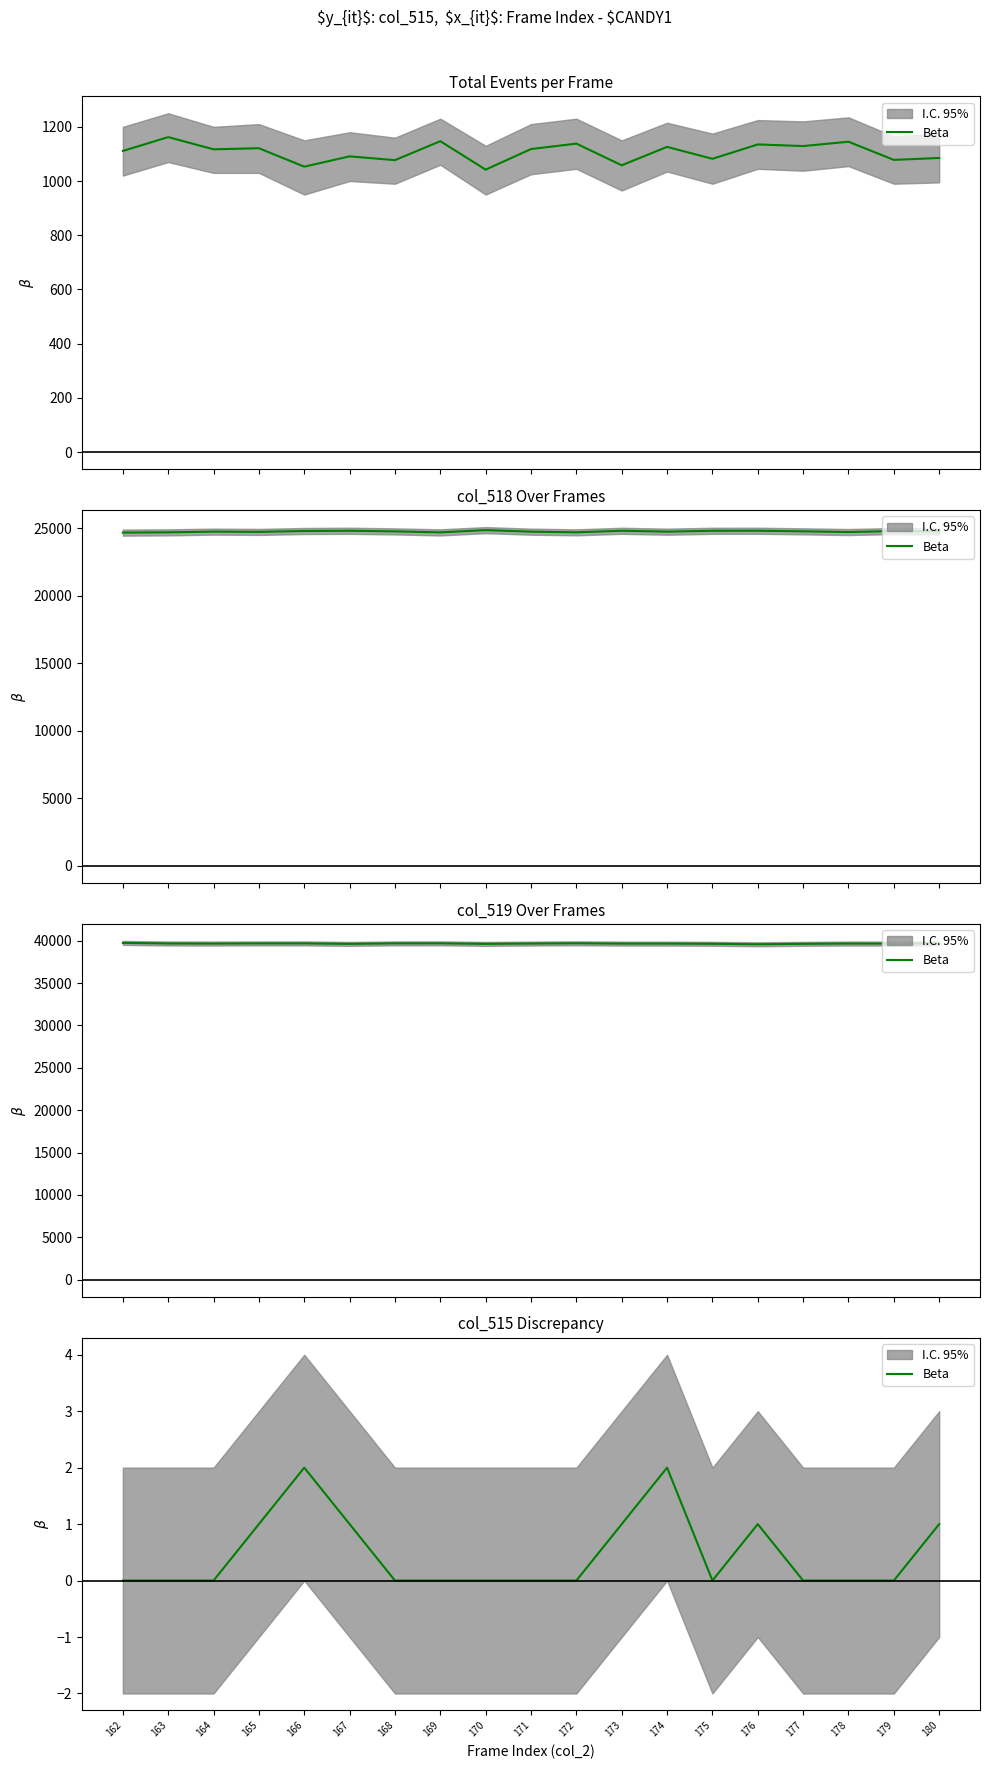

What is the sum of all values?

9